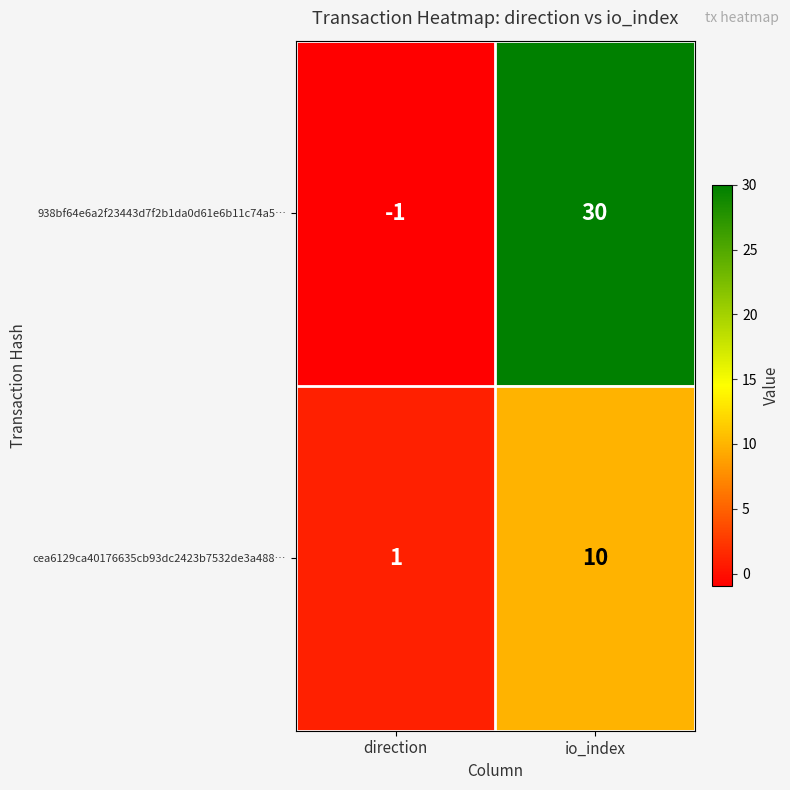

Reading left to right, extract all data points from this chart.

938bf64e6a2f23443d7f2b1da0d61e6b11c74a5…: -1	30
cea6129ca40176635cb93dc2423b7532de3a488…: 1	10